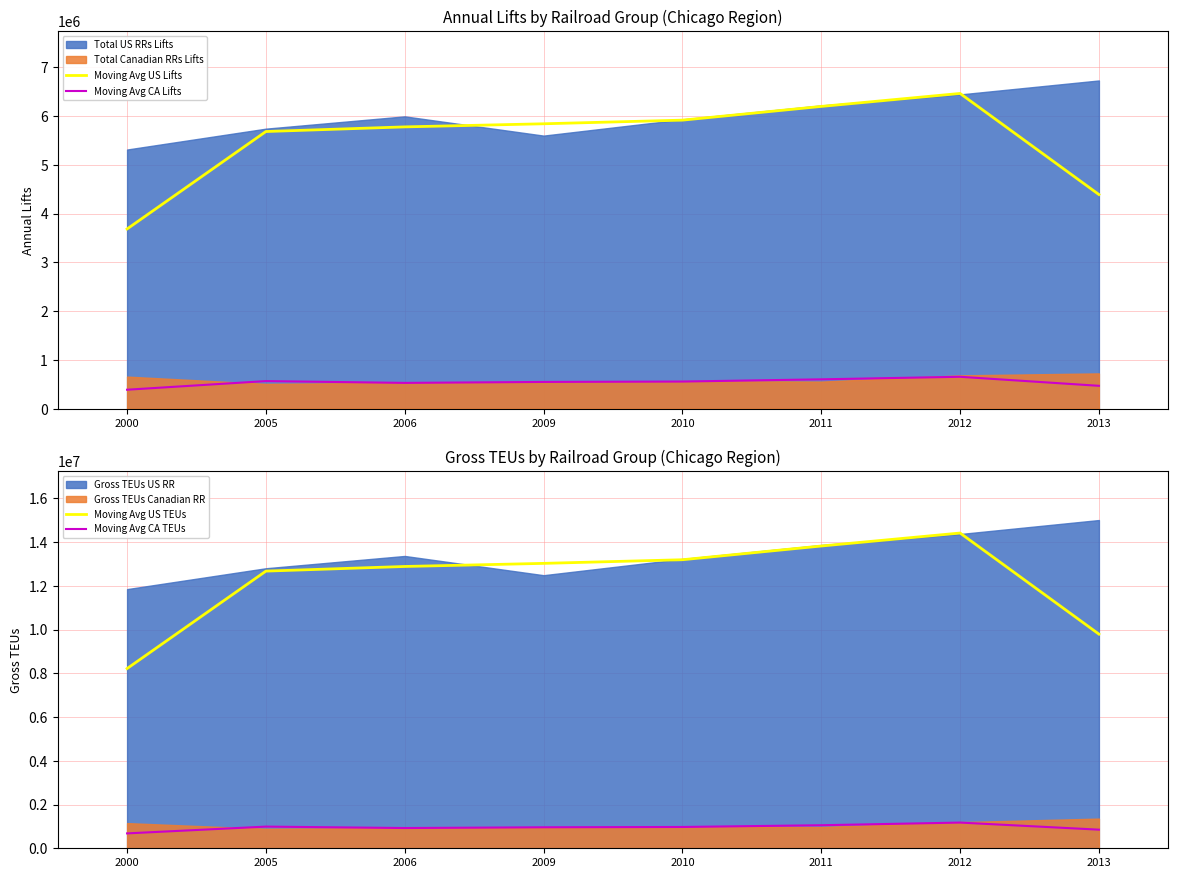

The value of Moving Avg US Lifts at 2005 is 8901990.2. True or false?

False